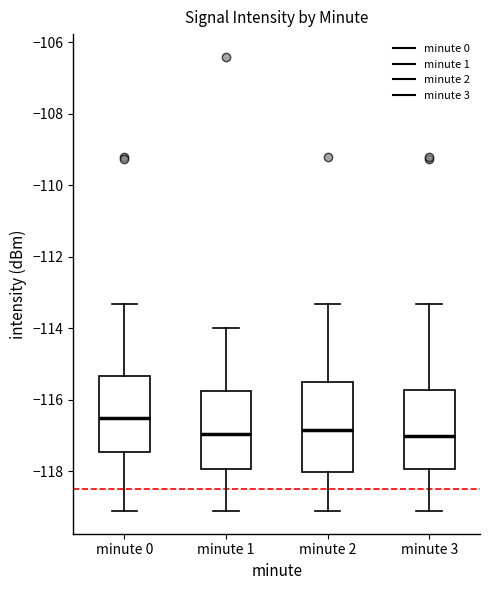

Reading left to right, read every box against the y-axis: the position of its median line, the range the box covers, and the ends of its whiskers. The values are not printed on the chart, so give them approximately, as read against the axis.

minute 0: median -116.6, box -117.4 to -115.4, whiskers -119.2 to -113.4
minute 1: median -117.0, box -118.0 to -115.8, whiskers -119.2 to -114.0
minute 2: median -116.8, box -118.0 to -115.6, whiskers -119.2 to -113.4
minute 3: median -117.0, box -118.0 to -115.8, whiskers -119.2 to -113.4